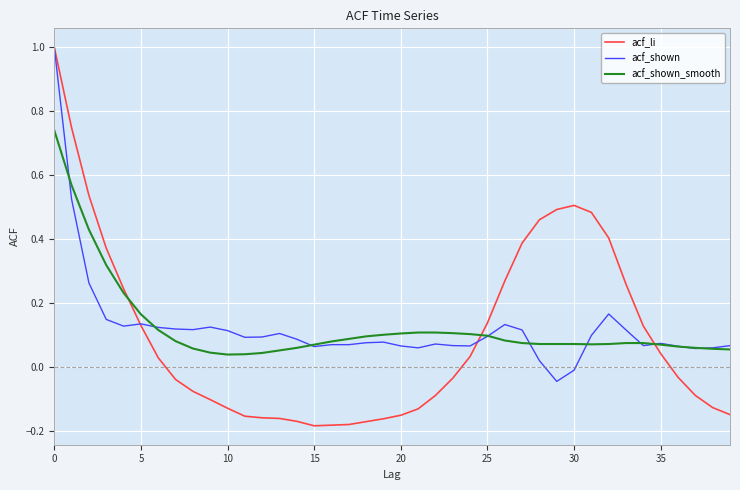

Reading left to right, transcribe all the data shown in this chart.

acf_li: 1.0	0.7	0.5	0.4	0.2	0.1	0.0	-0.0	-0.1	-0.1	-0.1	-0.2	-0.2	-0.2	-0.2	-0.2	-0.2	-0.2	-0.2	-0.2	-0.2	-0.1	-0.1	-0.0	0.0	0.1	0.3	0.4	0.5	0.5	0.5	0.5	0.4	0.3	0.1	0.0	-0.0	-0.1	-0.1	-0.1
acf_shown: 1.0	0.5	0.3	0.1	0.1	0.1	0.1	0.1	0.1	0.1	0.1	0.1	0.1	0.1	0.1	0.1	0.1	0.1	0.1	0.1	0.1	0.1	0.1	0.1	0.1	0.1	0.1	0.1	0.0	-0.0	-0.0	0.1	0.2	0.1	0.1	0.1	0.1	0.1	0.1	0.1
acf_shown_smooth: 0.7	0.6	0.4	0.3	0.2	0.2	0.1	0.1	0.1	0.0	0.0	0.0	0.0	0.1	0.1	0.1	0.1	0.1	0.1	0.1	0.1	0.1	0.1	0.1	0.1	0.1	0.1	0.1	0.1	0.1	0.1	0.1	0.1	0.1	0.1	0.1	0.1	0.1	0.1	0.1